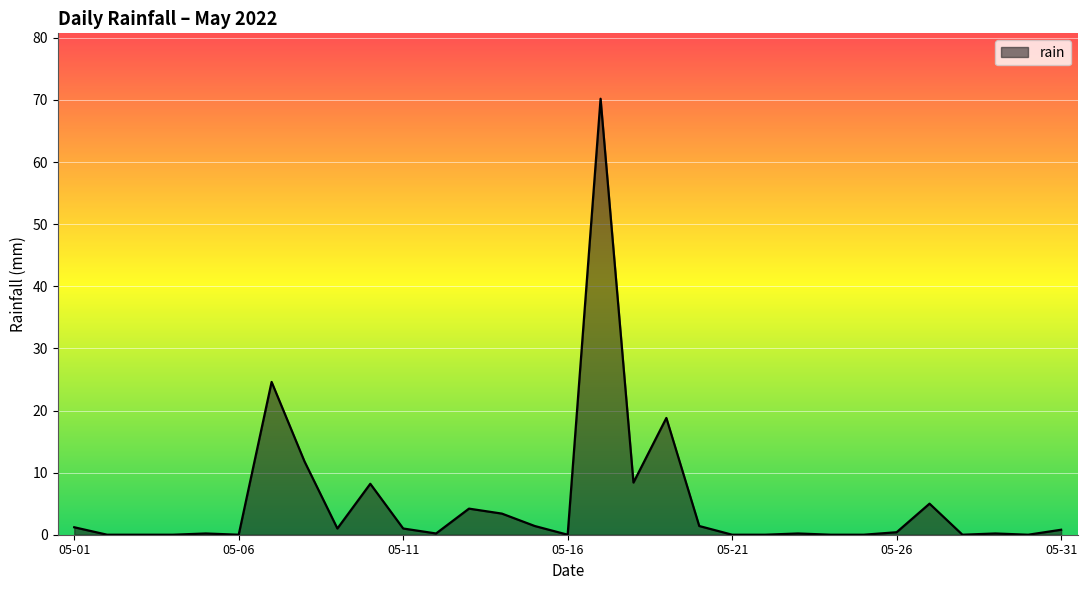

What is the greatest value displayed?

70.2